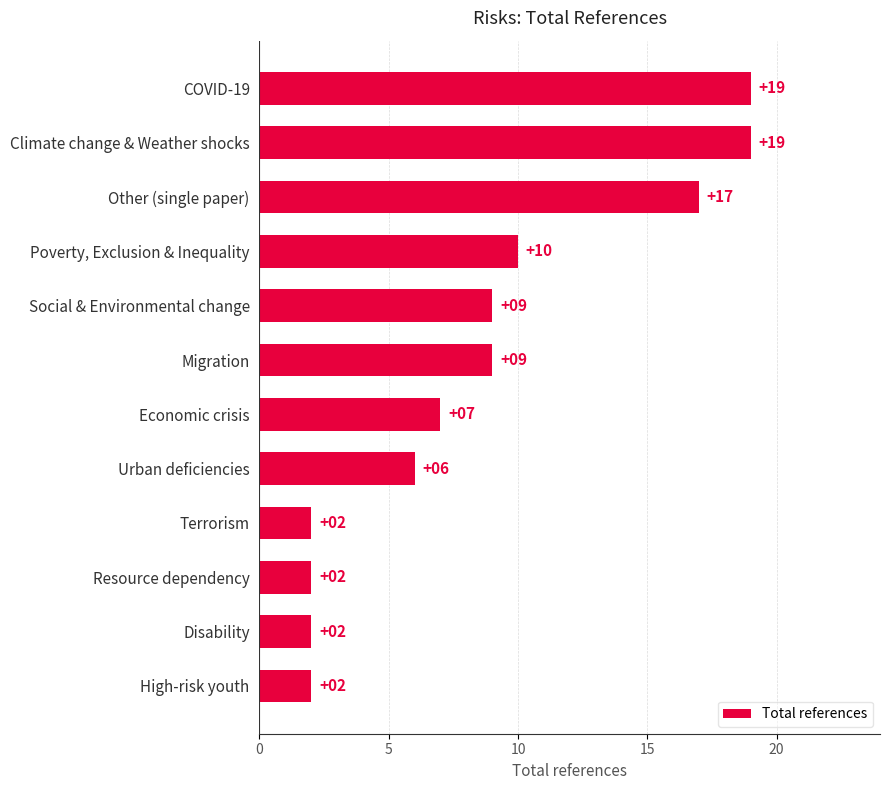

Count the number of data series in this chart.

1